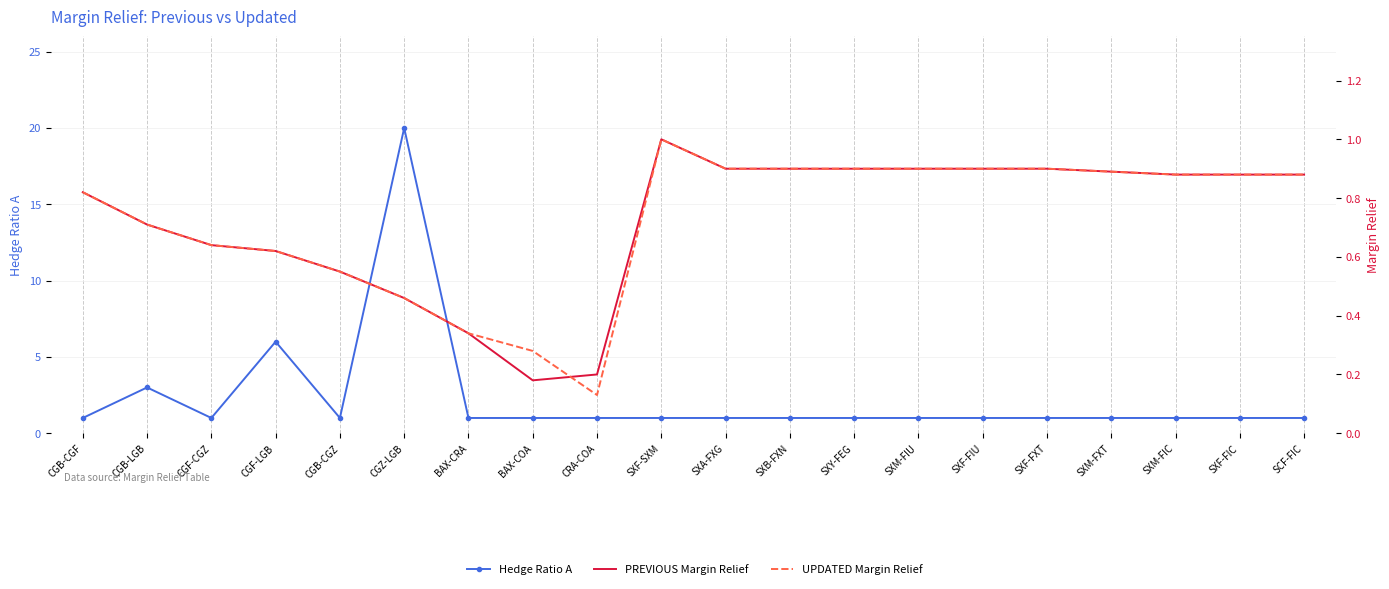

Reading left to right, list all the values displayed in this chart.

Hedge Ratio A: CGB-CGF=1.0	CGB-LGB=3.0	CGF-CGZ=1.0	CGF-LGB=6.0	CGB-CGZ=1.0	CGZ-LGB=20.0	BAX-CRA=1.0	BAX-COA=1.0	CRA-COA=1.0	SXF-SXM=1.0	SXA-FXG=1.0	SXB-FXN=1.0	SXY-FEG=1.0	SXM-FIU=1.0	SXF-FIU=1.0	SXF-FXT=1.0	SXM-FXT=1.0	SXM-FIC=1.0	SXF-FIC=1.0	SCF-FIC=1.0
PREVIOUS Margin Relief: CGB-CGF=0.8	CGB-LGB=0.7	CGF-CGZ=0.6	CGF-LGB=0.6	CGB-CGZ=0.6	CGZ-LGB=0.5	BAX-CRA=0.3	BAX-COA=0.2	CRA-COA=0.2	SXF-SXM=1.0	SXA-FXG=0.9	SXB-FXN=0.9	SXY-FEG=0.9	SXM-FIU=0.9	SXF-FIU=0.9	SXF-FXT=0.9	SXM-FXT=0.9	SXM-FIC=0.9	SXF-FIC=0.9	SCF-FIC=0.9
UPDATED Margin Relief: CGB-CGF=0.8	CGB-LGB=0.7	CGF-CGZ=0.6	CGF-LGB=0.6	CGB-CGZ=0.6	CGZ-LGB=0.5	BAX-CRA=0.3	BAX-COA=0.3	CRA-COA=0.1	SXF-SXM=1.0	SXA-FXG=0.9	SXB-FXN=0.9	SXY-FEG=0.9	SXM-FIU=0.9	SXF-FIU=0.9	SXF-FXT=0.9	SXM-FXT=0.9	SXM-FIC=0.9	SXF-FIC=0.9	SCF-FIC=0.9